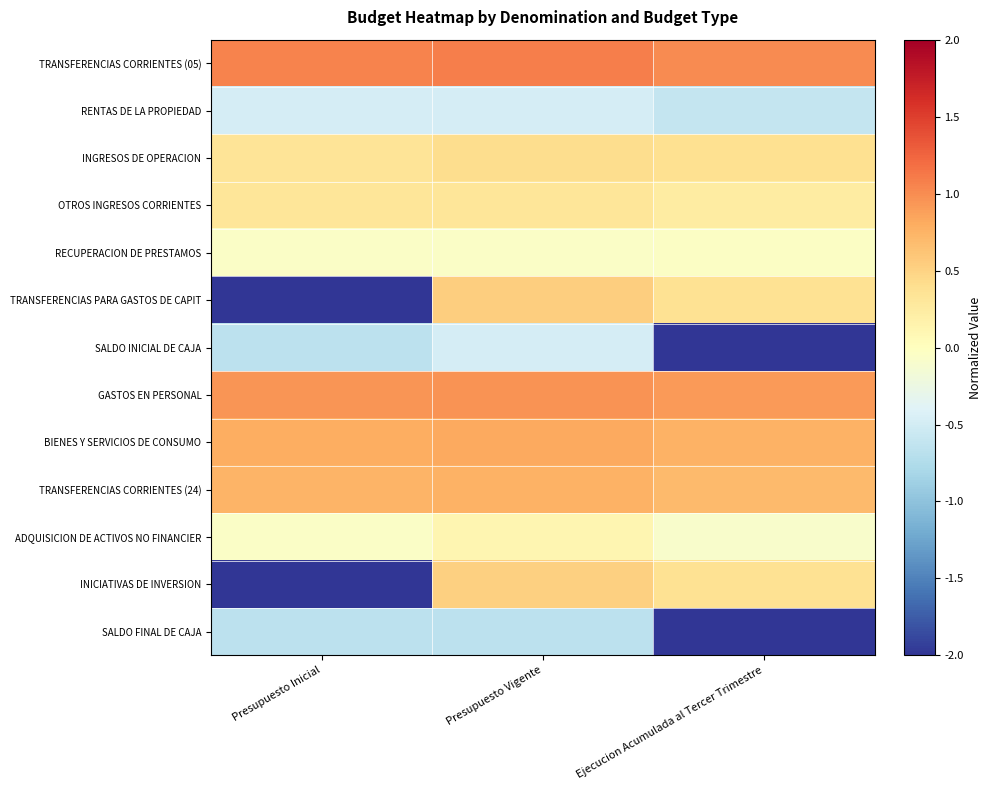

Reading left to right, what are all the values shown in this chart?

TRANSFERENCIAS CORRIENTES (05): Presupuesto Inicial=1.1	Presupuesto Vigente=1.1	Ejecucion Acumulada al Tercer Trimestre=1.0
RENTAS DE LA PROPIEDAD: Presupuesto Inicial=-0.5	Presupuesto Vigente=-0.5	Ejecucion Acumulada al Tercer Trimestre=-0.6
INGRESOS DE OPERACION: Presupuesto Inicial=0.3	Presupuesto Vigente=0.4	Ejecucion Acumulada al Tercer Trimestre=0.4
OTROS INGRESOS CORRIENTES: Presupuesto Inicial=0.3	Presupuesto Vigente=0.3	Ejecucion Acumulada al Tercer Trimestre=0.2
RECUPERACION DE PRESTAMOS: Presupuesto Inicial=-0.1	Presupuesto Vigente=-0.1	Ejecucion Acumulada al Tercer Trimestre=-0.0
TRANSFERENCIAS PARA GASTOS DE CAPIT: Presupuesto Inicial=-2.5	Presupuesto Vigente=0.5	Ejecucion Acumulada al Tercer Trimestre=0.4
SALDO INICIAL DE CAJA: Presupuesto Inicial=-0.7	Presupuesto Vigente=-0.5	Ejecucion Acumulada al Tercer Trimestre=-2.5
GASTOS EN PERSONAL: Presupuesto Inicial=0.9	Presupuesto Vigente=1.0	Ejecucion Acumulada al Tercer Trimestre=0.9
BIENES Y SERVICIOS DE CONSUMO: Presupuesto Inicial=0.8	Presupuesto Vigente=0.8	Ejecucion Acumulada al Tercer Trimestre=0.8
TRANSFERENCIAS CORRIENTES (24): Presupuesto Inicial=0.7	Presupuesto Vigente=0.8	Ejecucion Acumulada al Tercer Trimestre=0.7
ADQUISICION DE ACTIVOS NO FINANCIER: Presupuesto Inicial=-0.1	Presupuesto Vigente=0.1	Ejecucion Acumulada al Tercer Trimestre=-0.1
INICIATIVAS DE INVERSION: Presupuesto Inicial=-2.5	Presupuesto Vigente=0.5	Ejecucion Acumulada al Tercer Trimestre=0.4
SALDO FINAL DE CAJA: Presupuesto Inicial=-0.7	Presupuesto Vigente=-0.7	Ejecucion Acumulada al Tercer Trimestre=-2.5